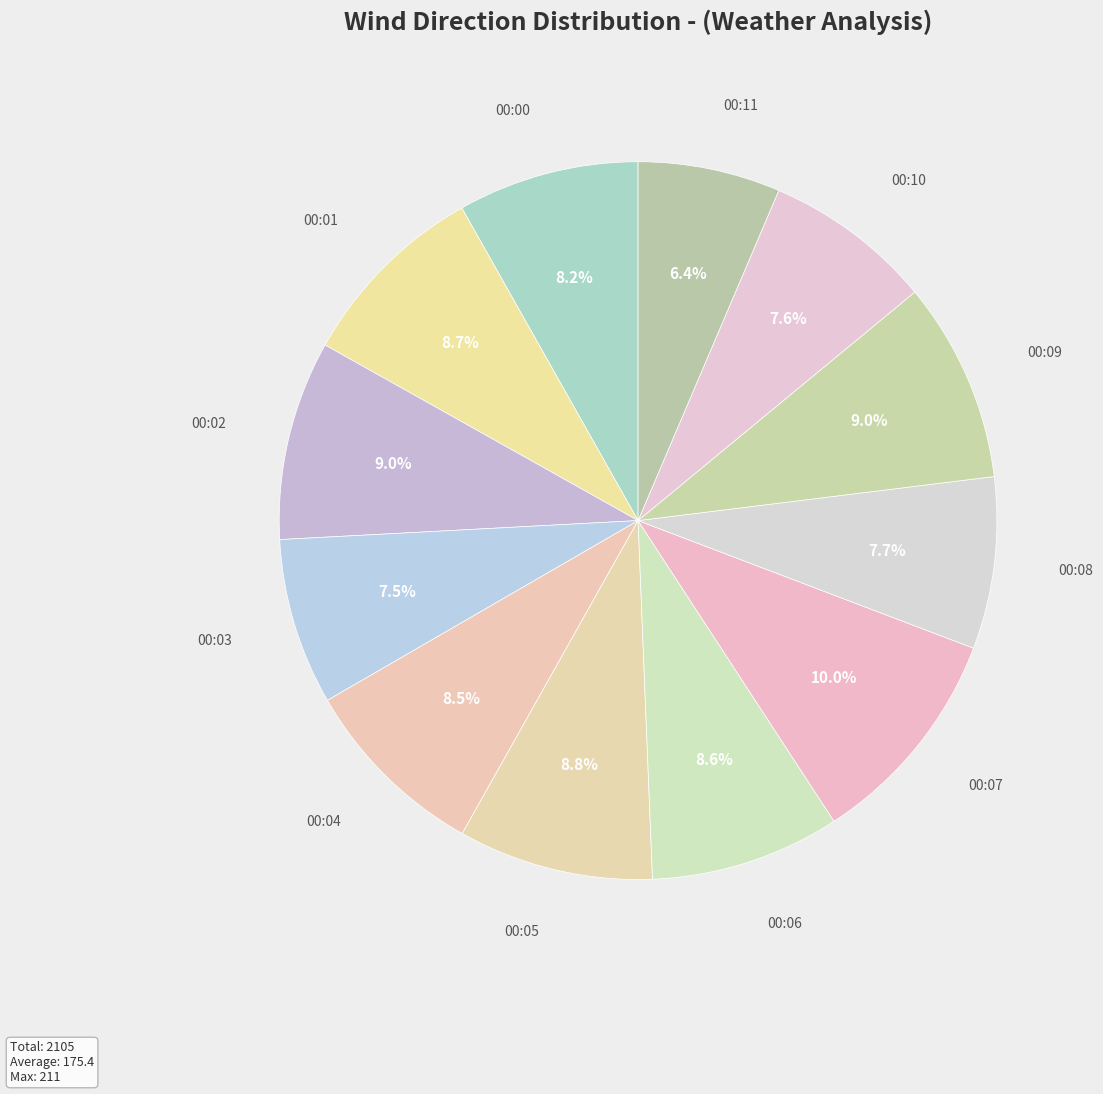

How many segments does this pie chart have?

12